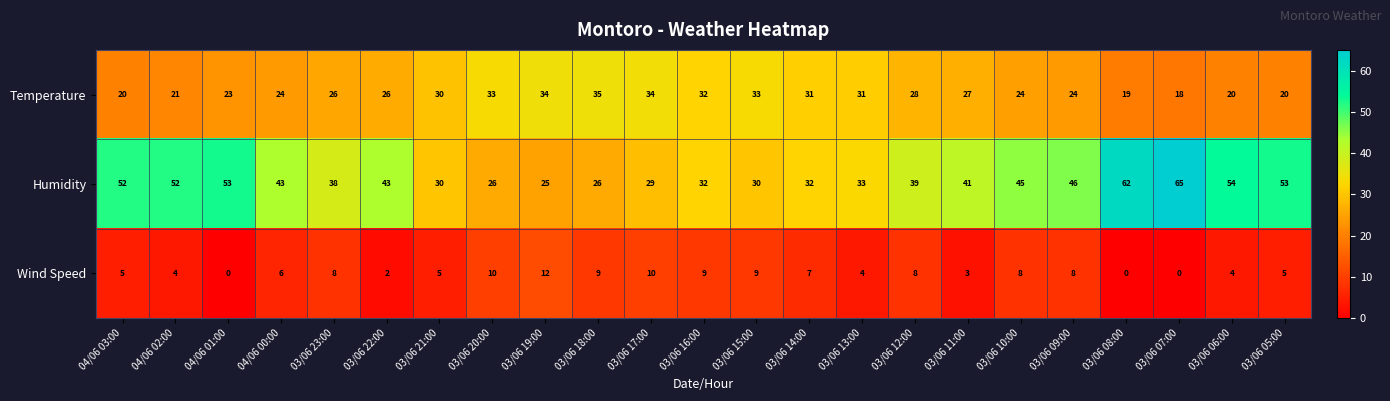

What is the difference between the maximum and minimum values in the Humidity series?

40